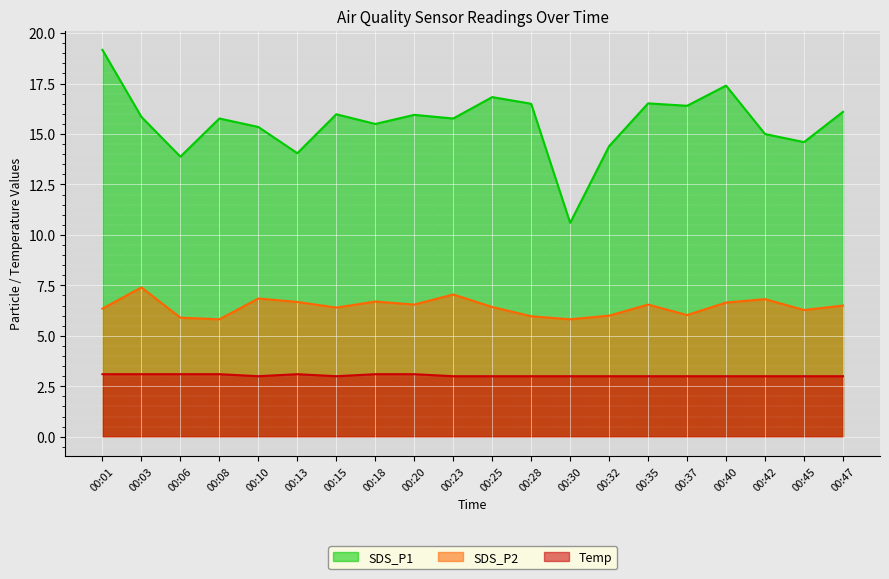

What is the minimum value shown in the chart?

3.0